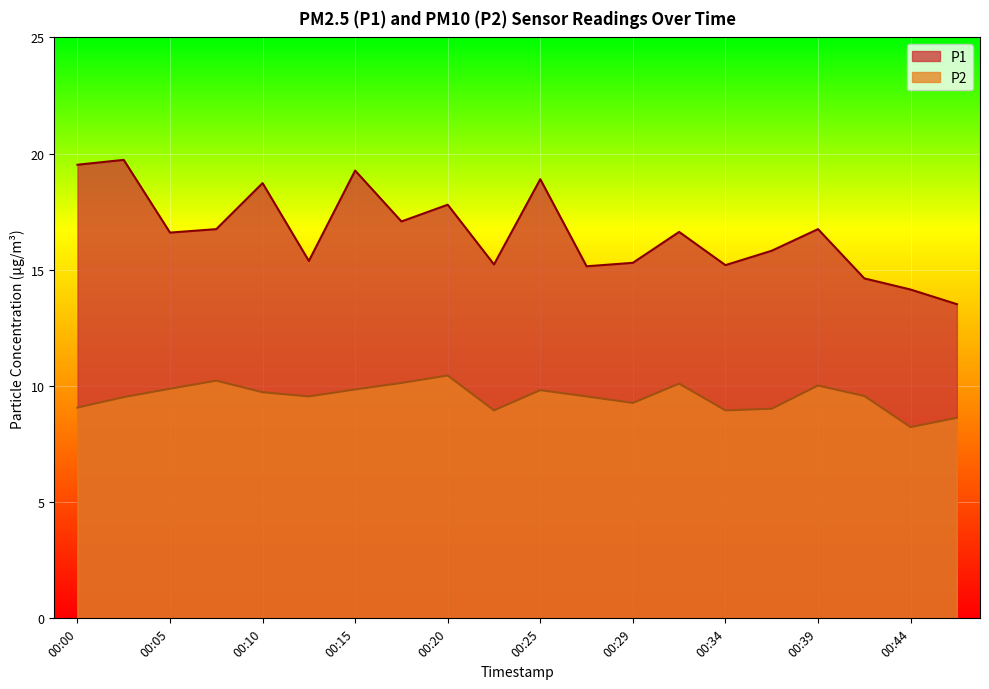

How many series are shown in this chart?

2